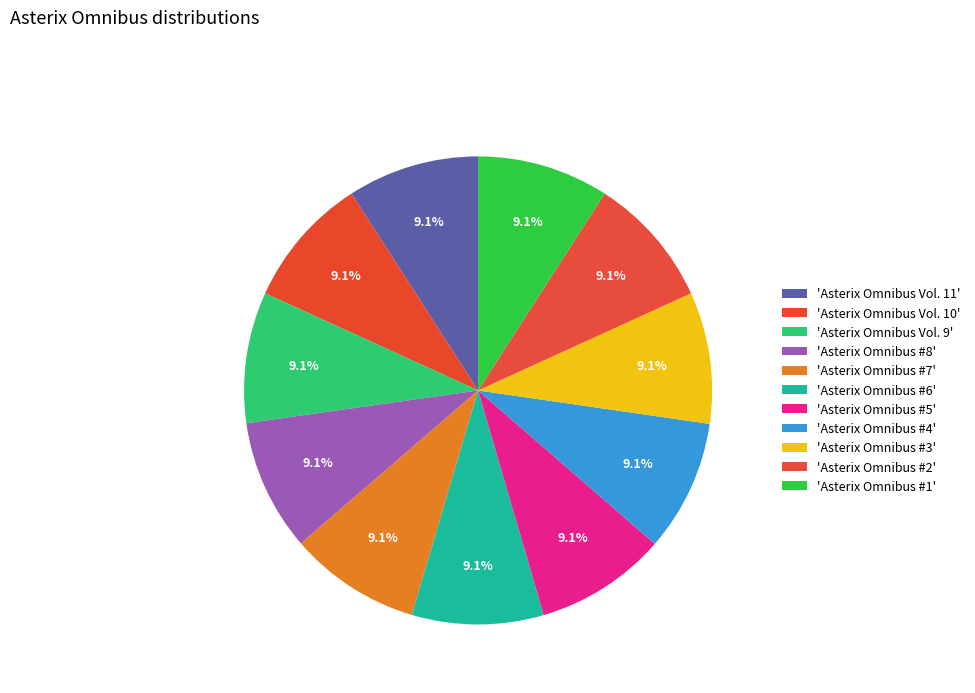

How many segments does this pie chart have?

11